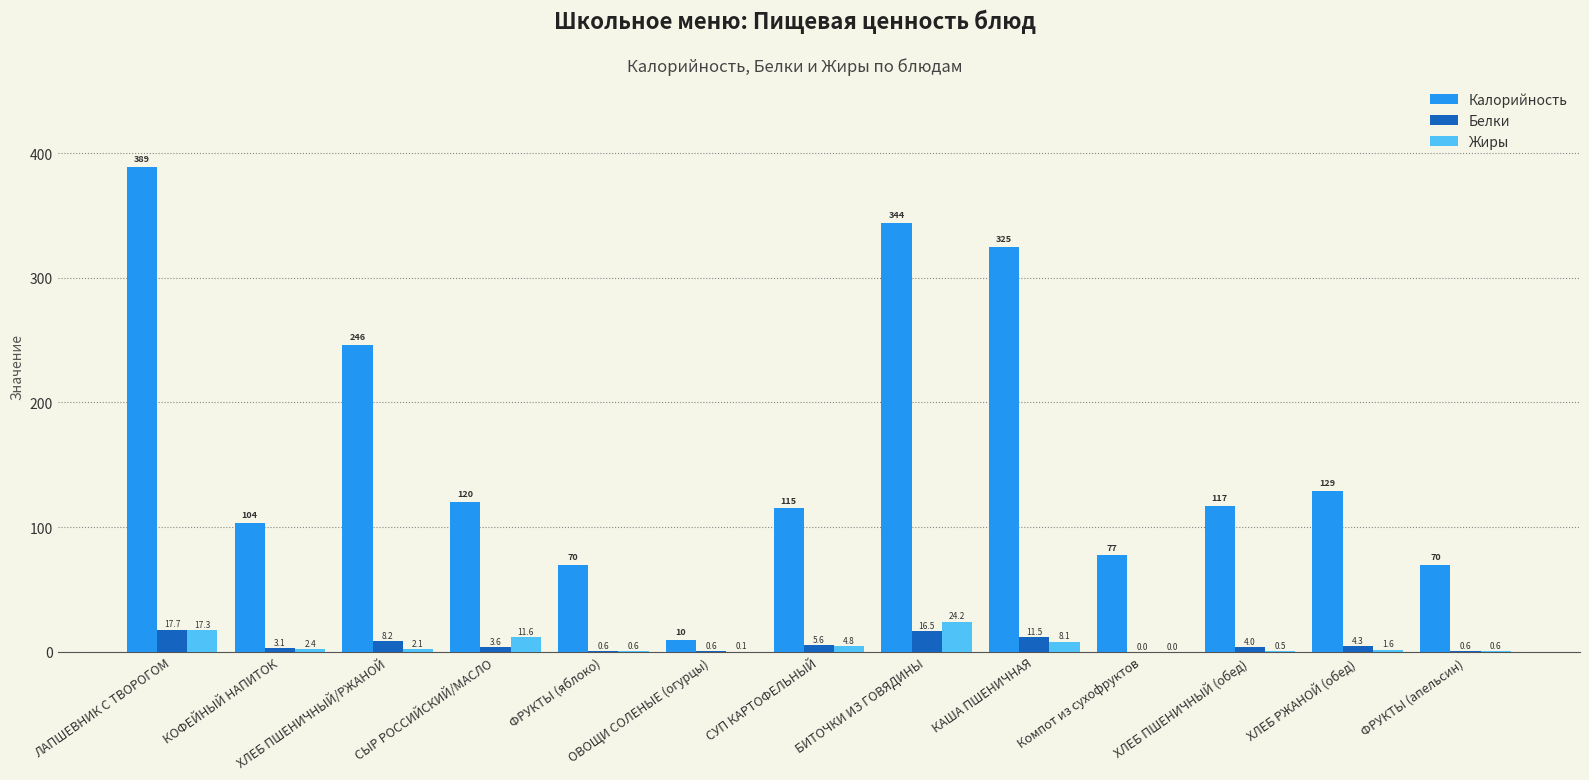

At which category does the chart reach its peak across all series?

ЛАПШЕВНИК С ТВОРОГОМ